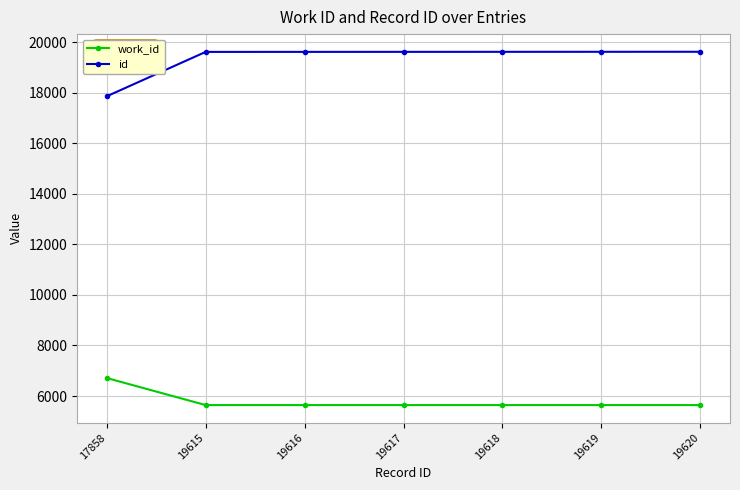

True or false: id and work_id cross at least once.

False